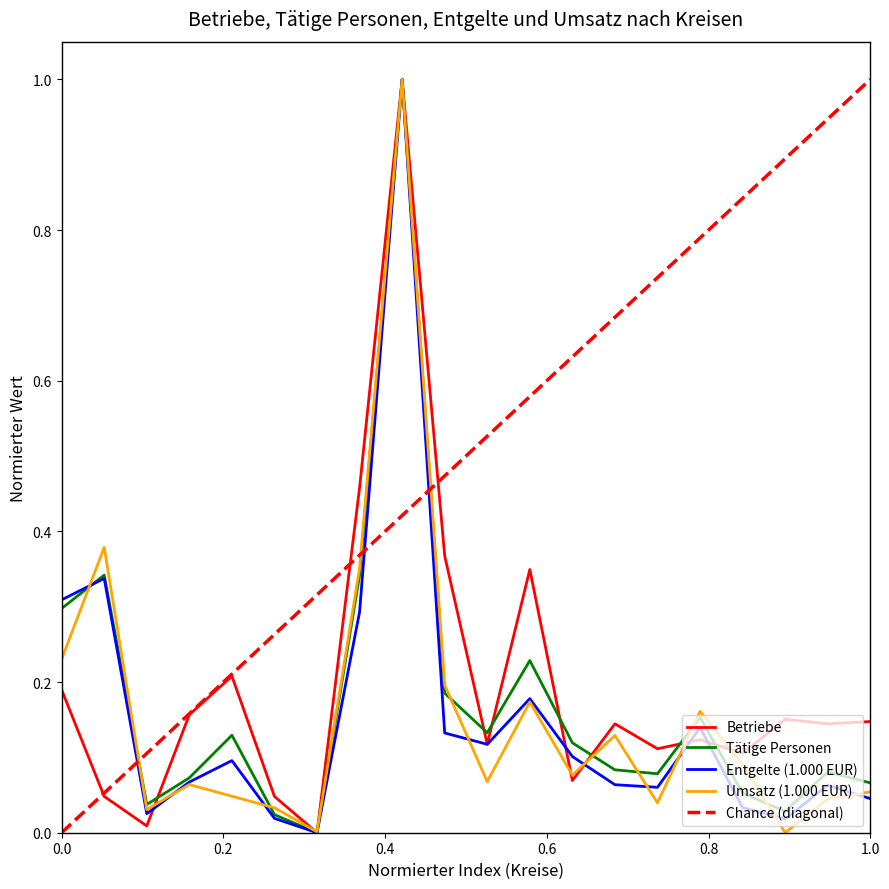

What is the highest value of the Betriebe series?

1.0